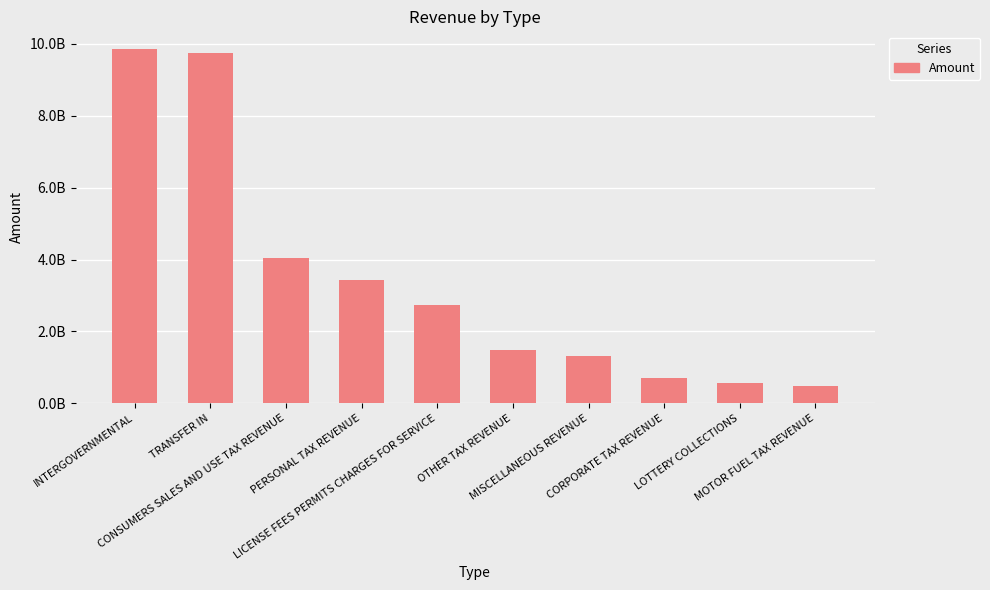

Rank the categories by value from highest to lowest.

INTERGOVERNMENTAL, TRANSFER IN, CONSUMERS SALES AND USE TAX REVENUE, PERSONAL TAX REVENUE, LICENSE FEES PERMITS CHARGES FOR SERVICE, OTHER TAX REVENUE, MISCELLANEOUS REVENUE, CORPORATE TAX REVENUE, LOTTERY COLLECTIONS, MOTOR FUEL TAX REVENUE